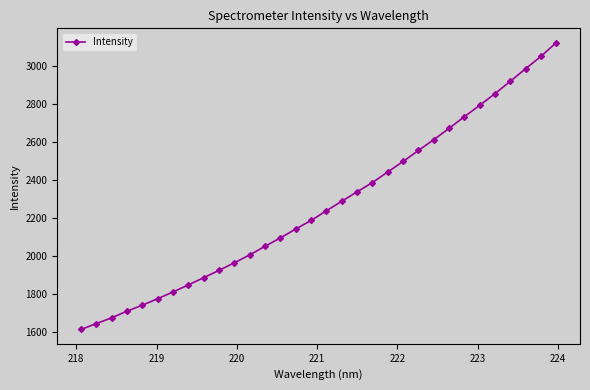

How many lines are shown in the chart?

1